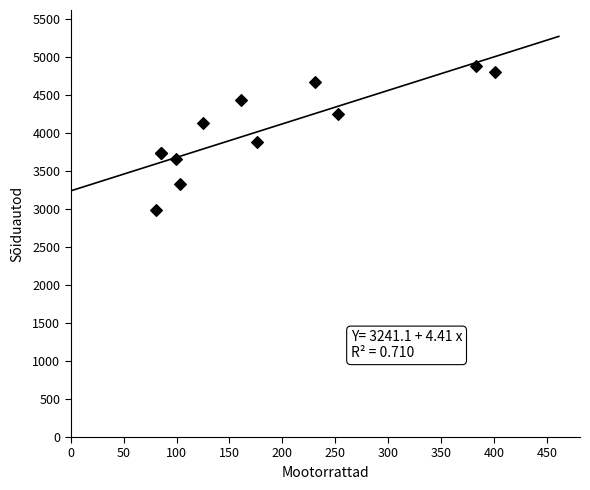

What Y value in the scatter plot is closest to 3936?

3878